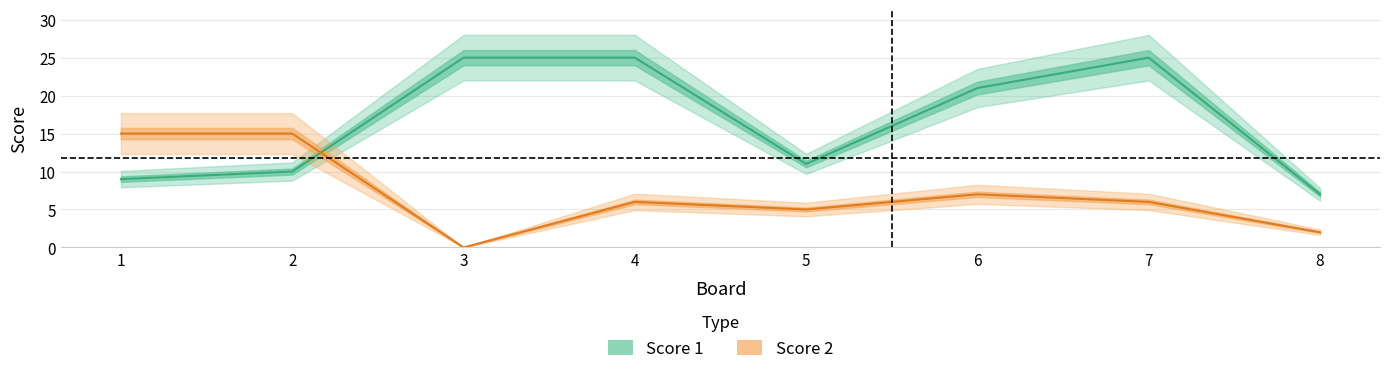

What is the sum of the Score 2 values at 4 and 1?

21